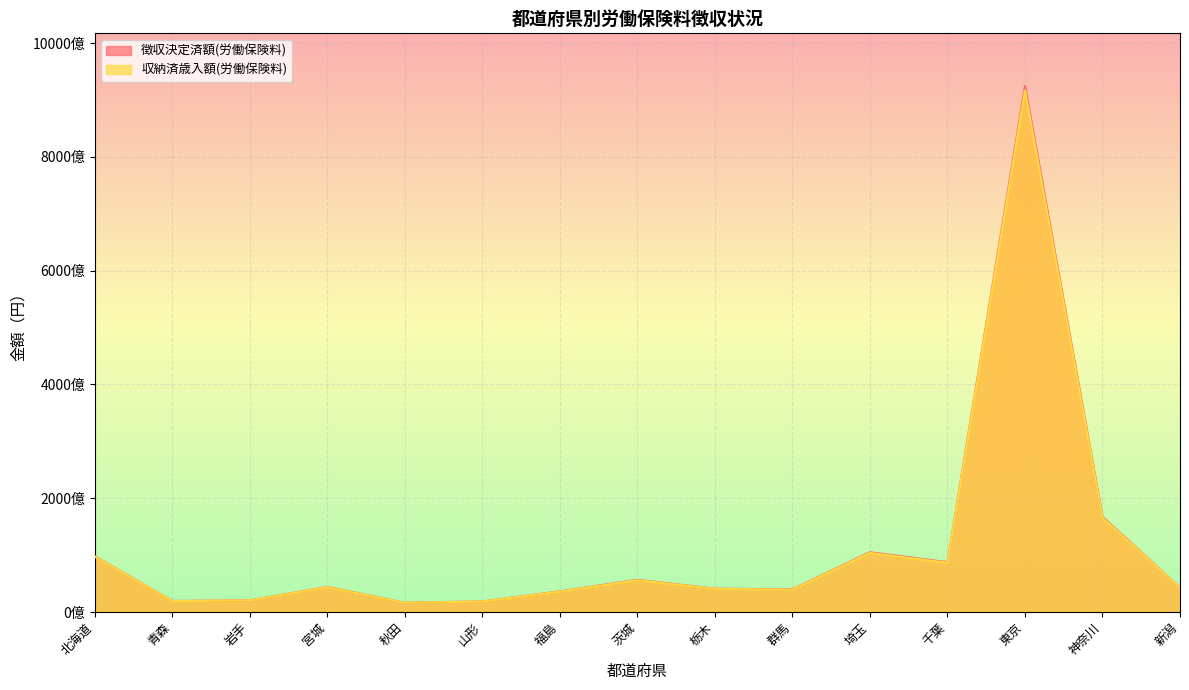

What is the label of the 10th point from the left?

群馬